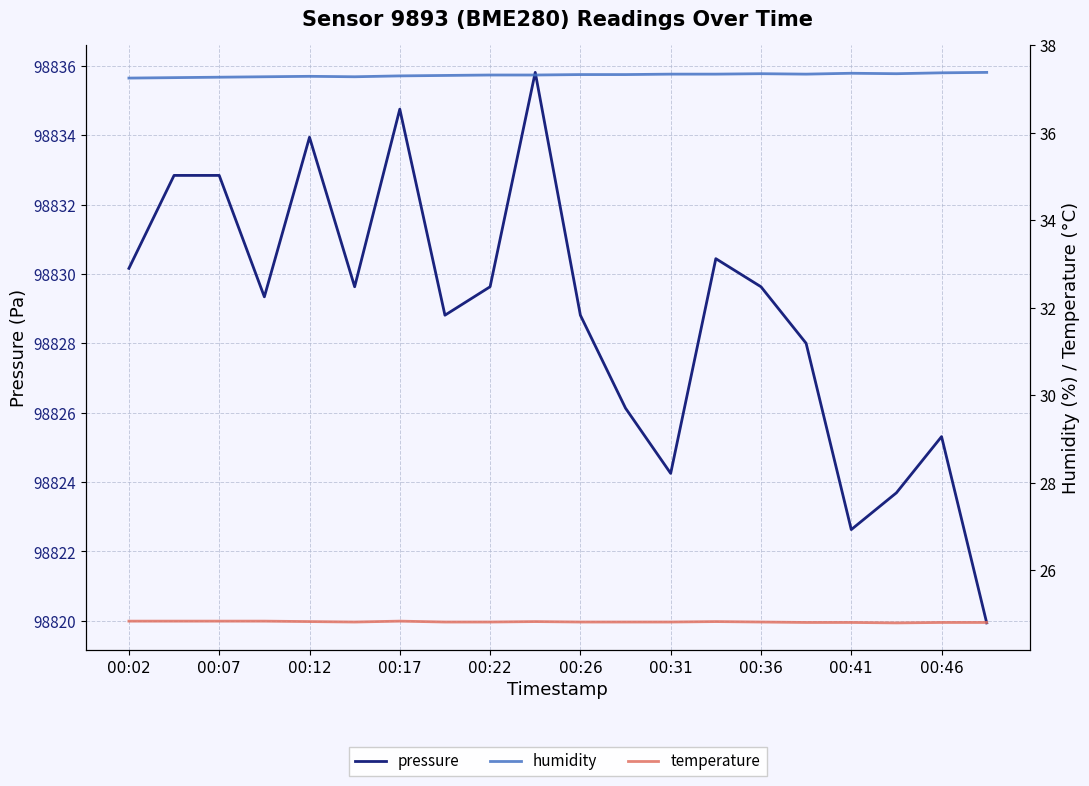

Which series has the widest spread of values?

pressure